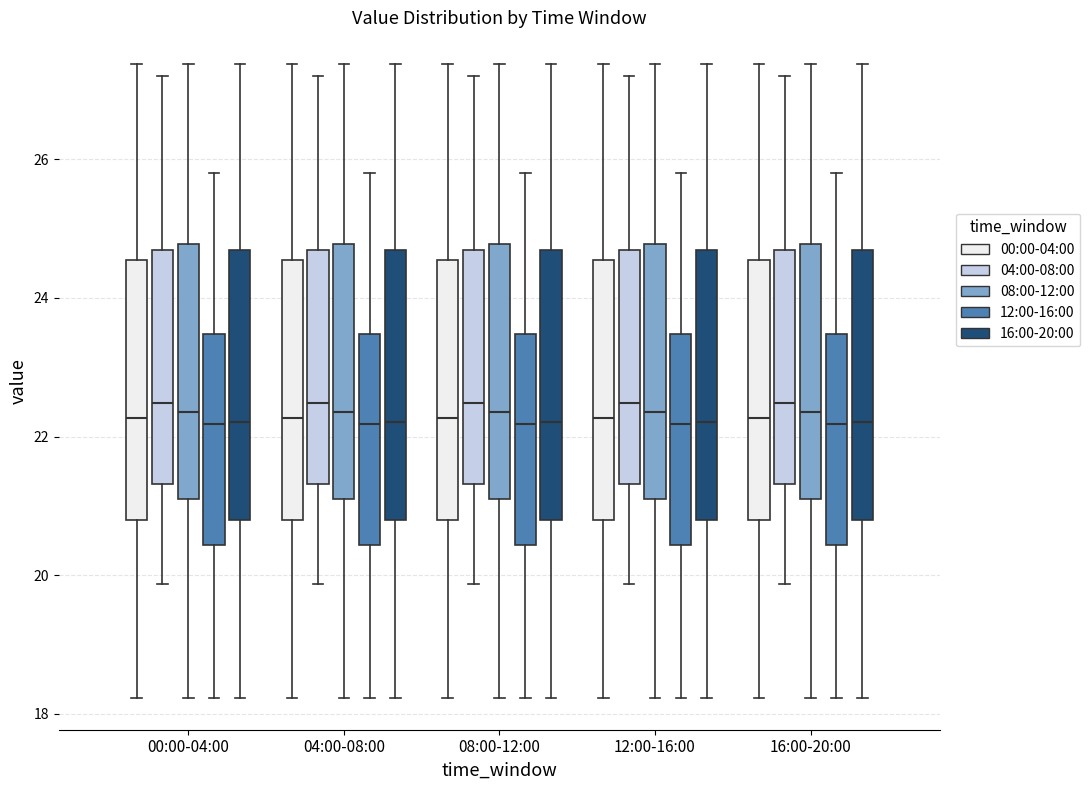

Where is the upper edge of the box for 16:00-20:00 (00:00-04:00) on the y-axis? The values are not printed on the chart, so give them approximately, as read against the axis.

24.6